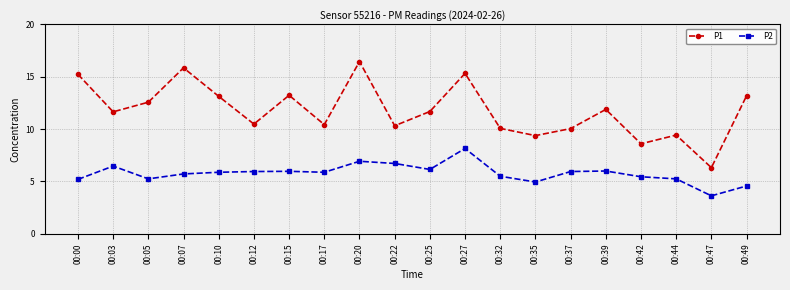

What is the value of the P1 point at the 13th from the left?

10.1